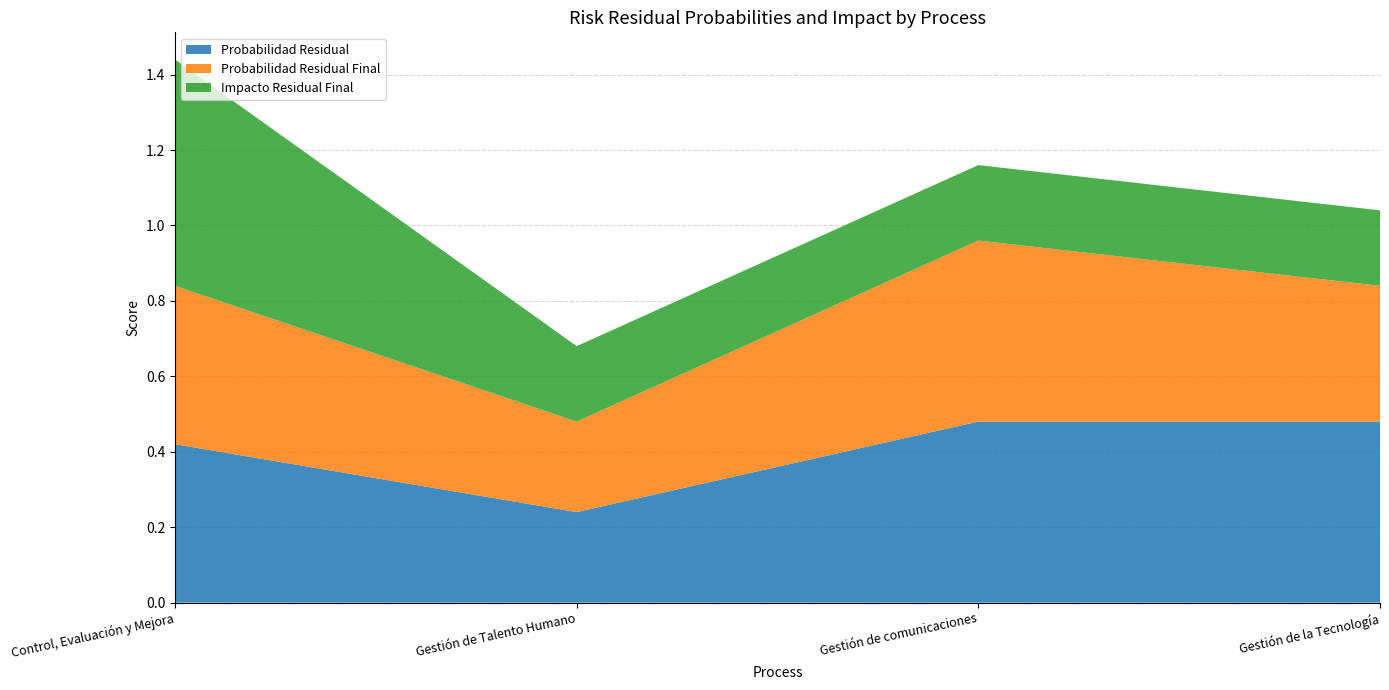

Reading left to right, list all the values displayed in this chart.

Probabilidad Residual: 0.4	0.2	0.5	0.5
Probabilidad Residual Final: 0.4	0.2	0.5	0.4
Impacto Residual Final: 0.6	0.2	0.2	0.2